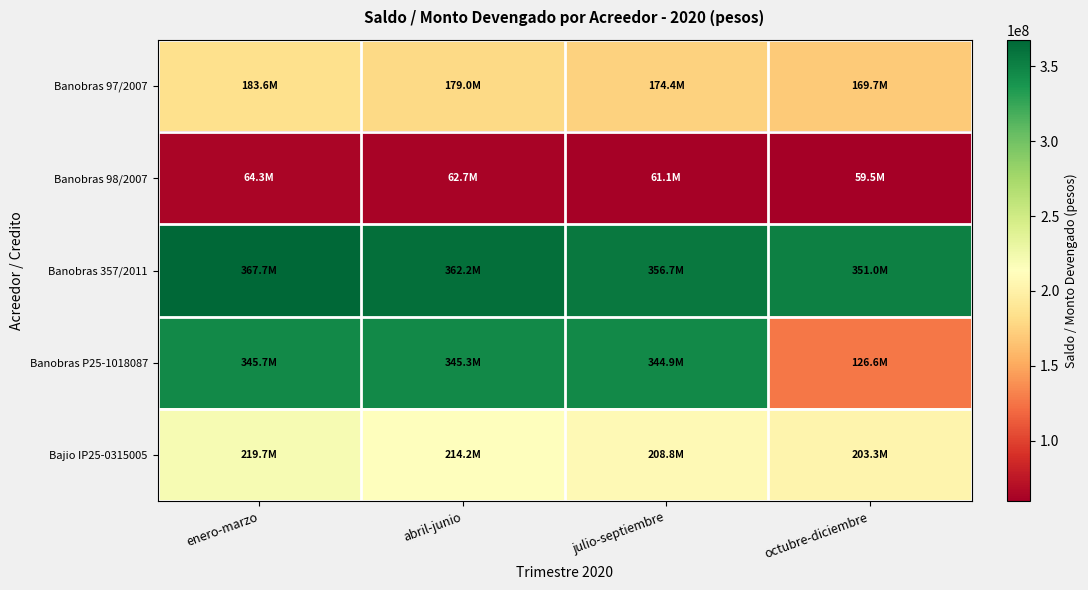

Reading right to left, what are all the values shown in this chart?

Banobras 97/2007: octubre-diciembre=169659044	julio-septiembre=174405346	abril-junio=179035039	enero-marzo=183550788
Banobras 98/2007: octubre-diciembre=59495218	julio-septiembre=61130552	abril-junio=62725581	enero-marzo=64281436
Banobras 357/2011: octubre-diciembre=350991991	julio-septiembre=356659582	abril-junio=362234787	enero-marzo=367718960
Banobras P25-1018087: octubre-diciembre=126625004	julio-septiembre=344881821	abril-junio=345272652	enero-marzo=345650300
Bajio IP25-0315005: octubre-diciembre=203333333	julio-septiembre=208779762	abril-junio=214226190	enero-marzo=219672619